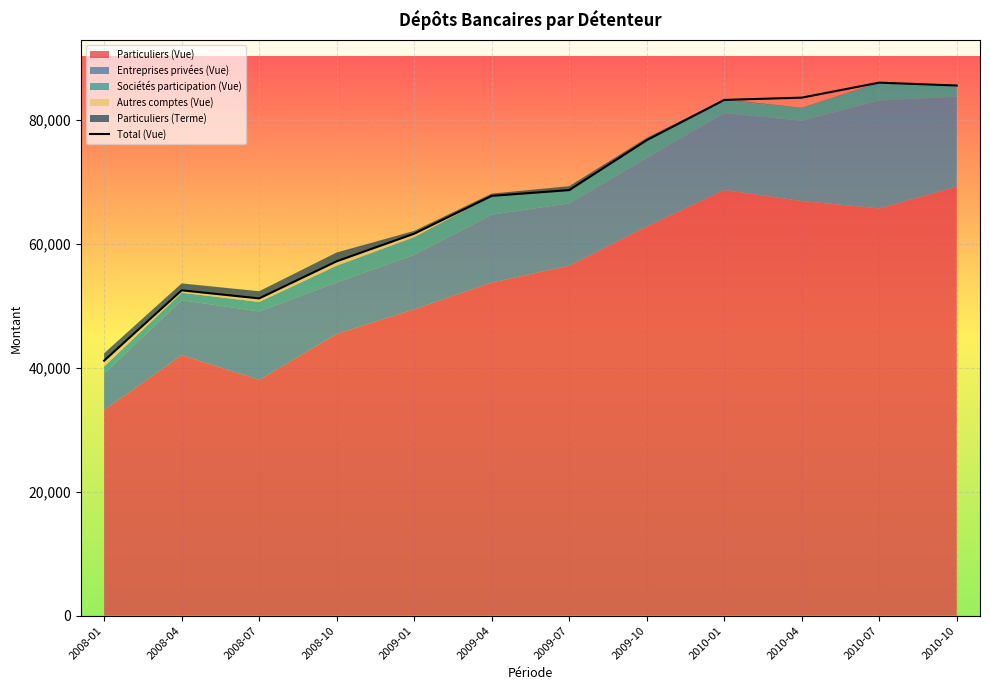

What position from the left is 2008-07?

3